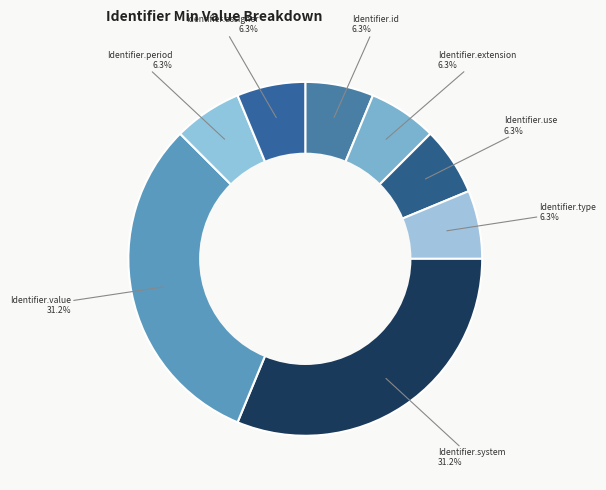

Does Identifier.period account for over 50% of the chart?

No